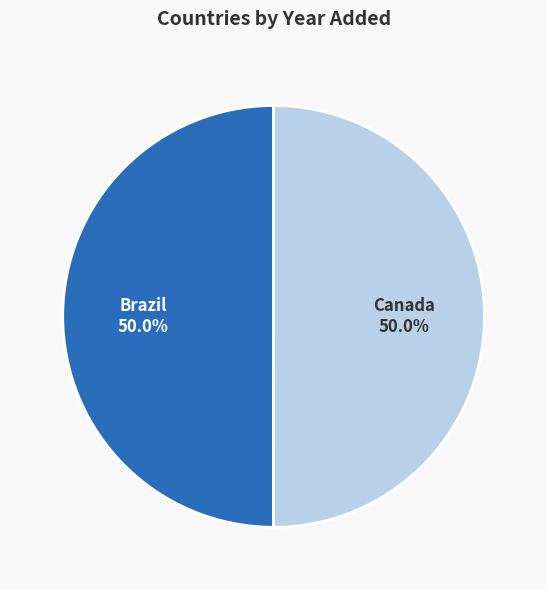

How many slices are in this pie chart?

2